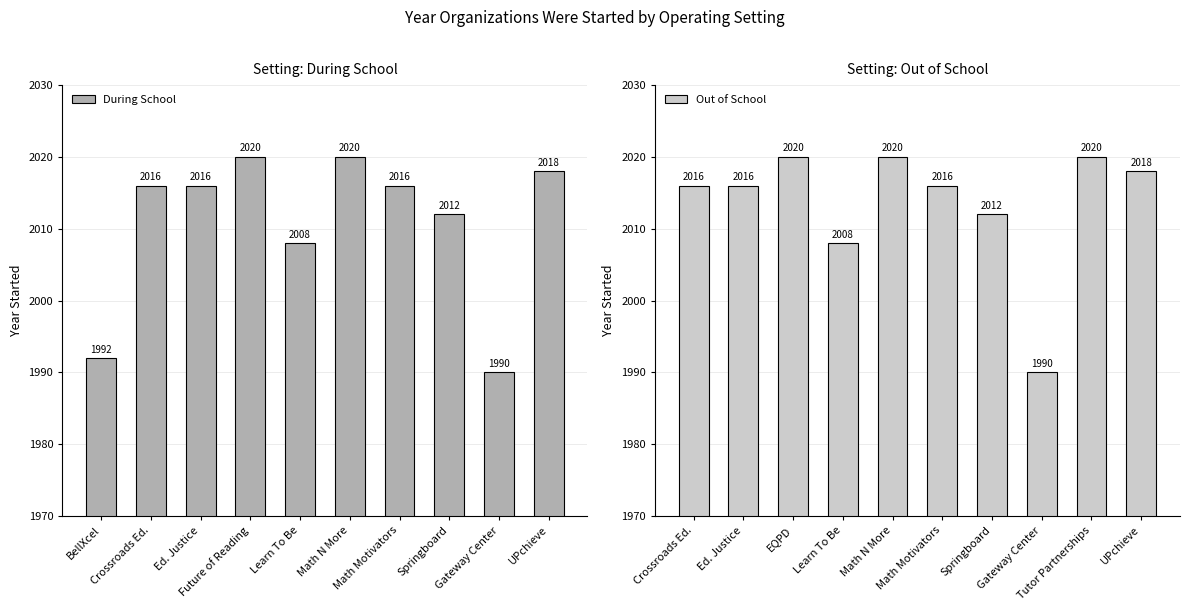

At how many categories does at least one series exceed 2011?

10